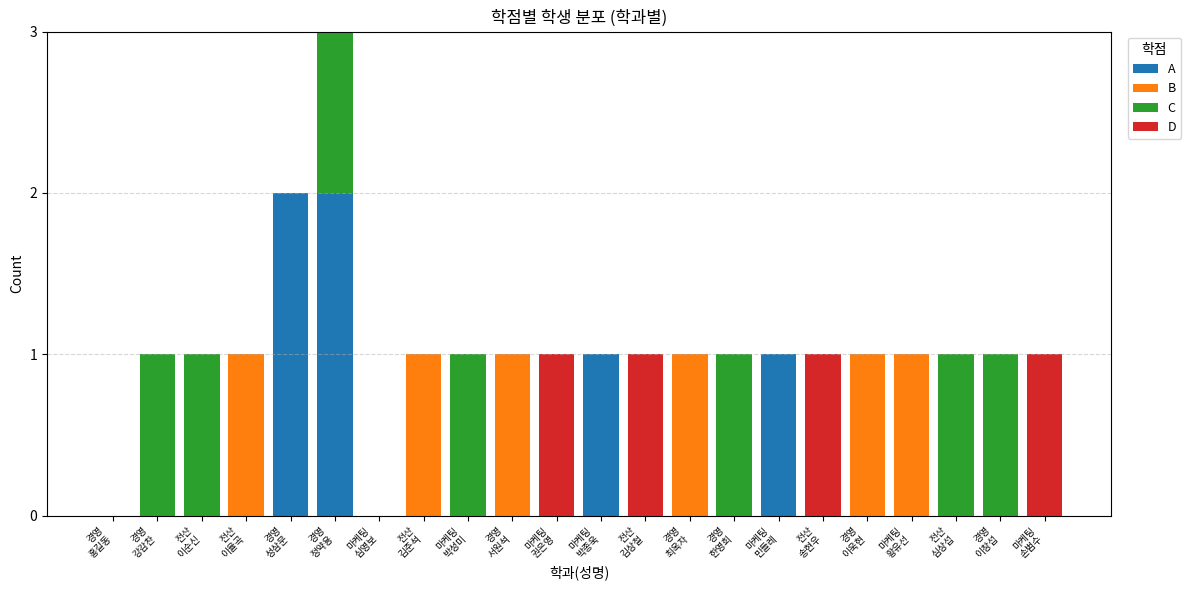

Does the chart contain stacked bars?

Yes